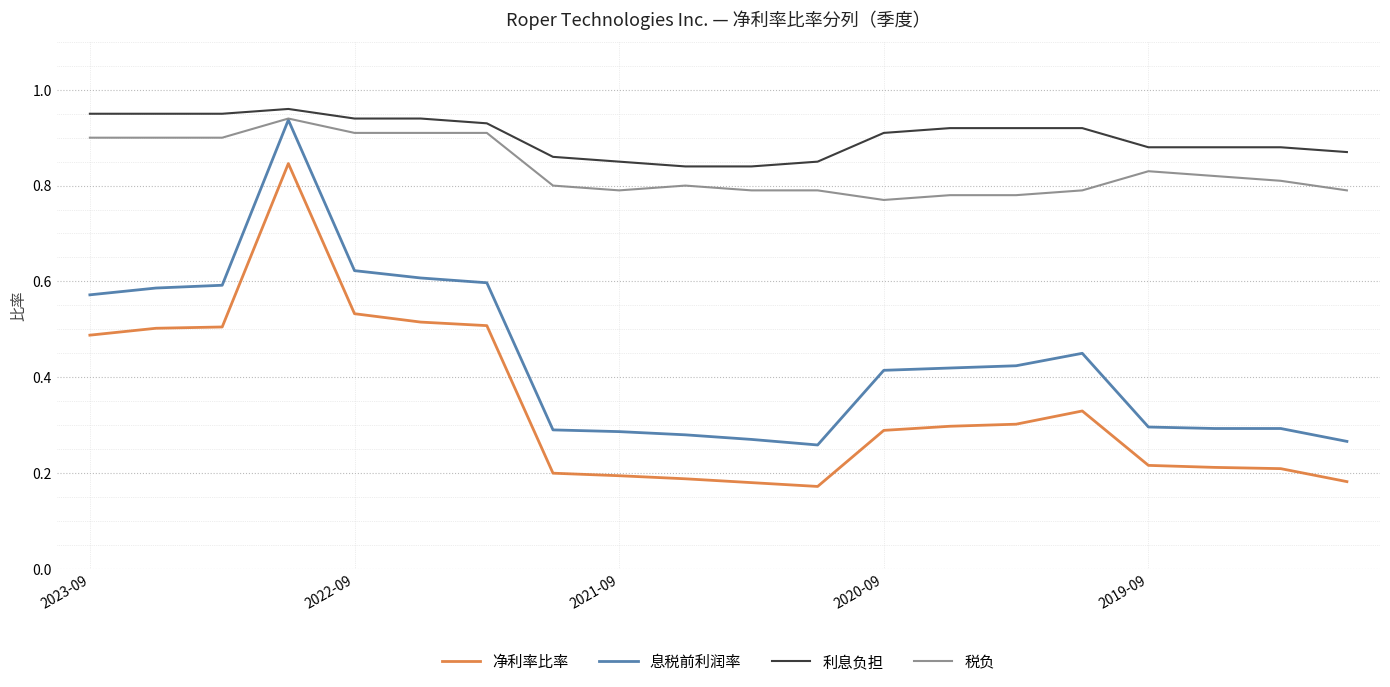

Is this an area chart (filled region under the line)?

No